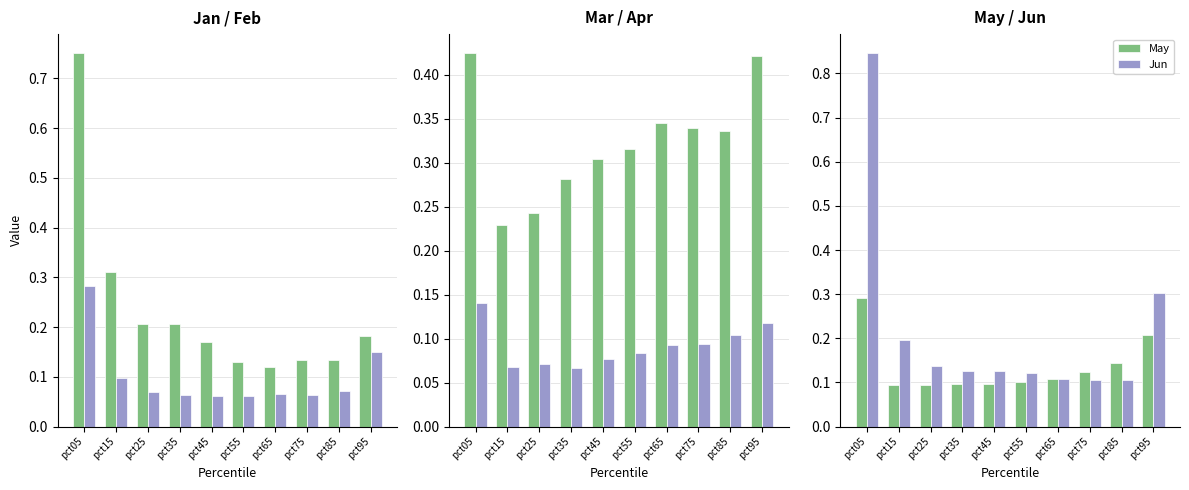

Is it true that Jan equals 0.1 at pct75?

True